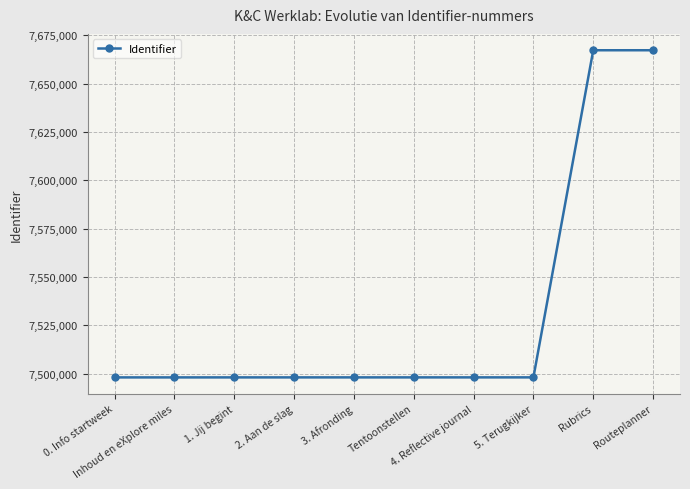

What is the label of the 1st point from the right?

Routeplanner